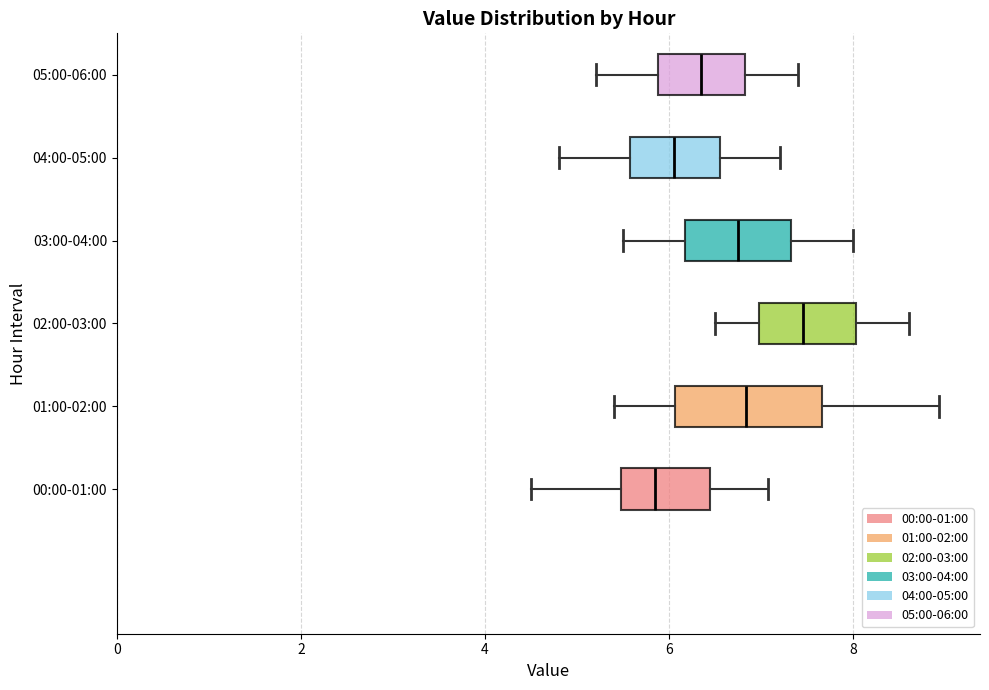

Which box's median line is the furthest to the right?

02:00-03:00